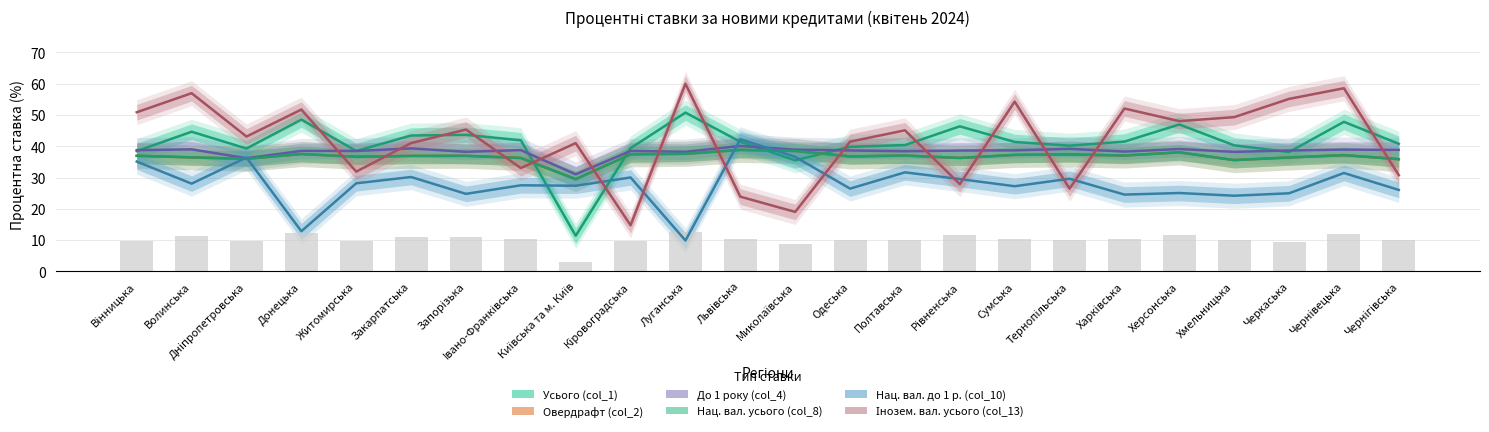

Which series has the widest spread of values?

Інозем. вал. усього (col_13)